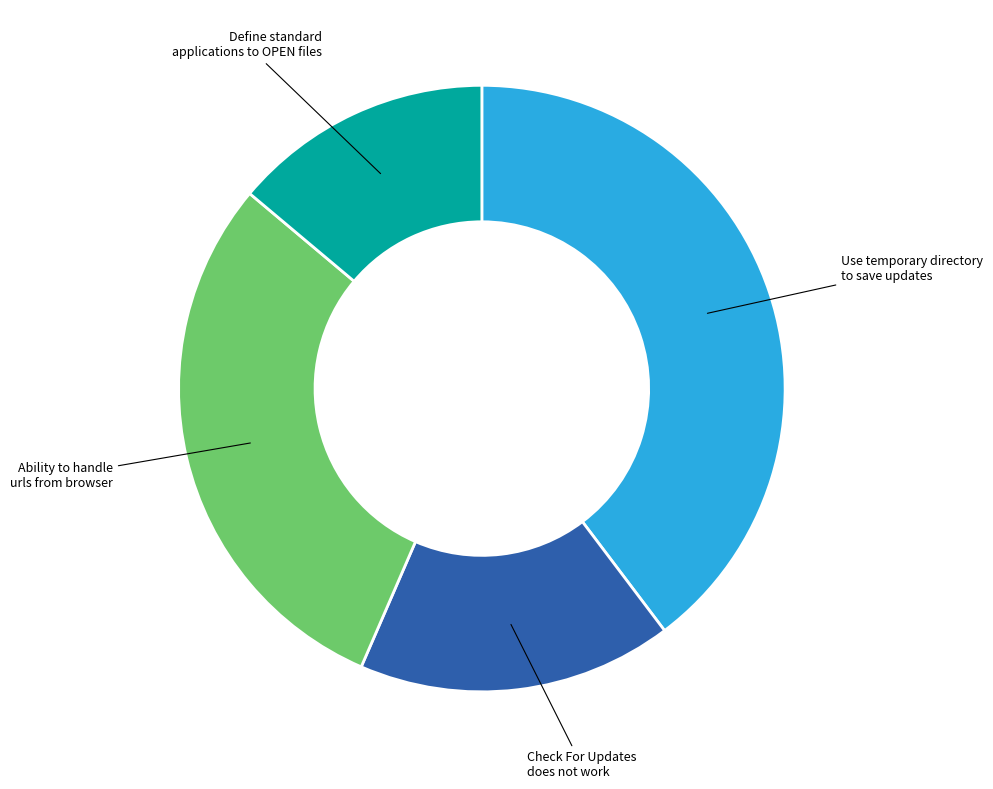

Does any single category account for the majority?

No